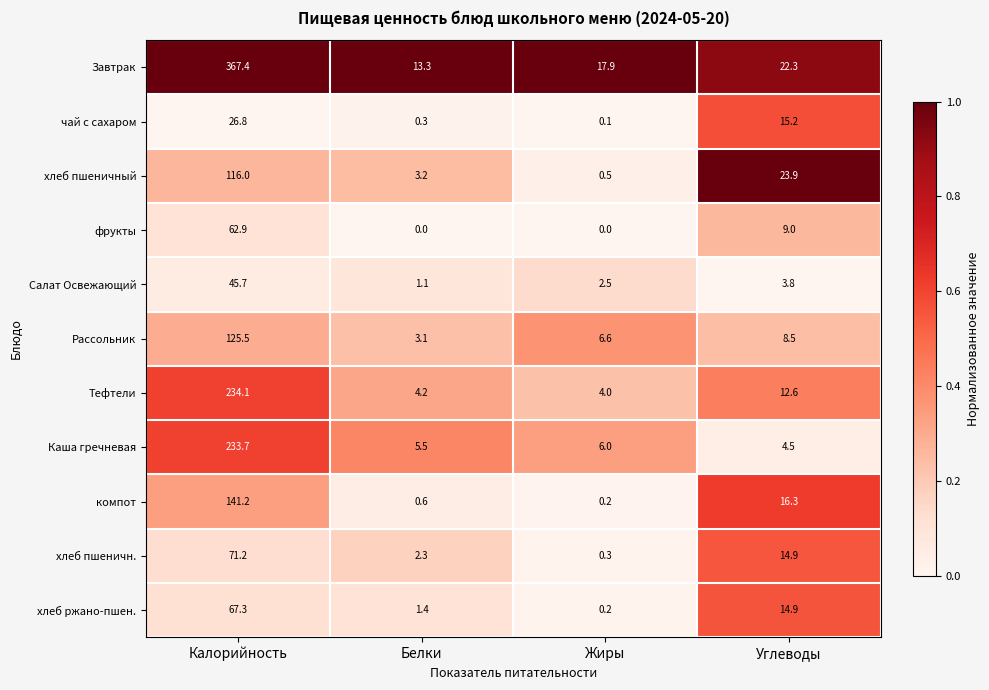

What is the difference between the maximum and minimum values in the хлеб пшеничн. series?

70.9